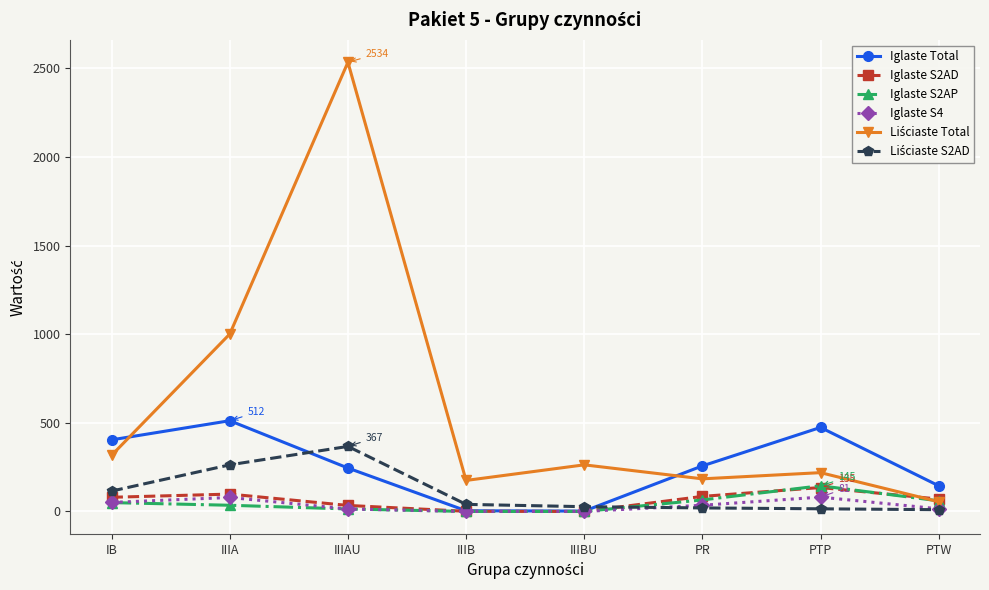

At which category does Iglaste Total reach its first local peak?

IIIA